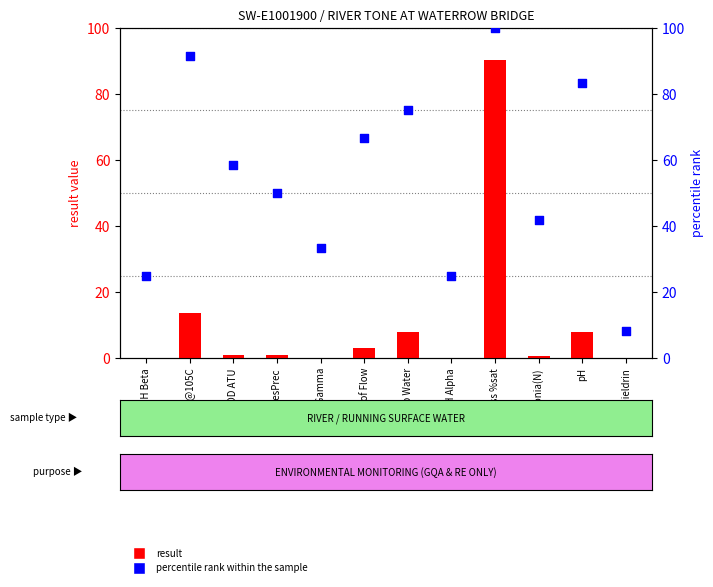

Which series contains the lowest Y value?

result